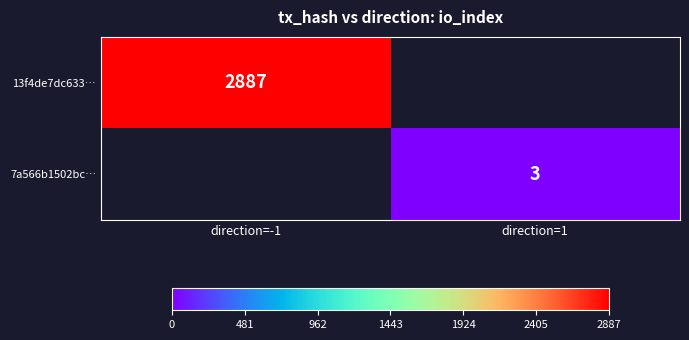

True or false: 7a566b1502bc… has a value of 3 at direction=1.

True